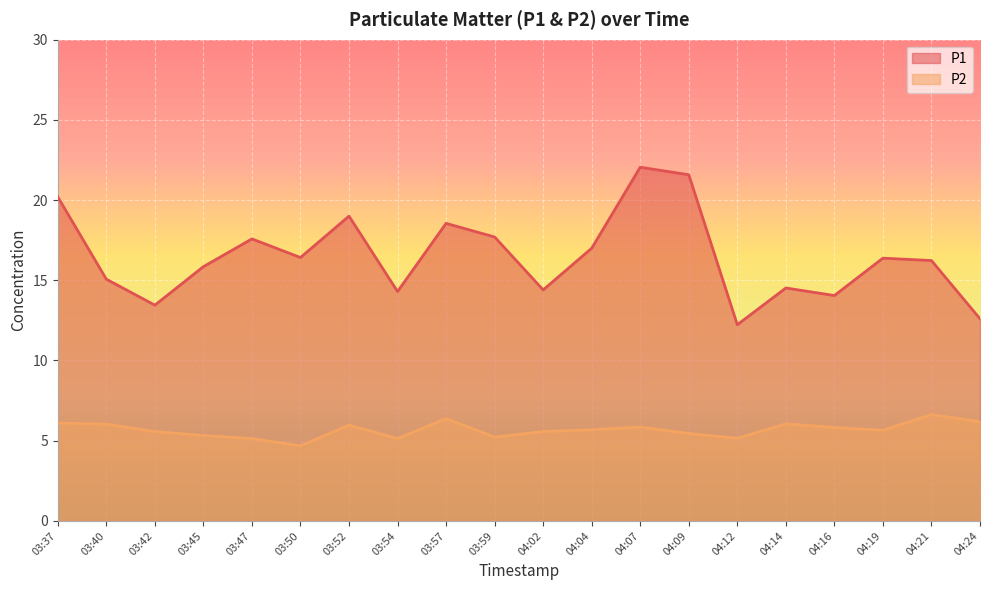

At which category does the chart reach its minimum across all series?

03:50